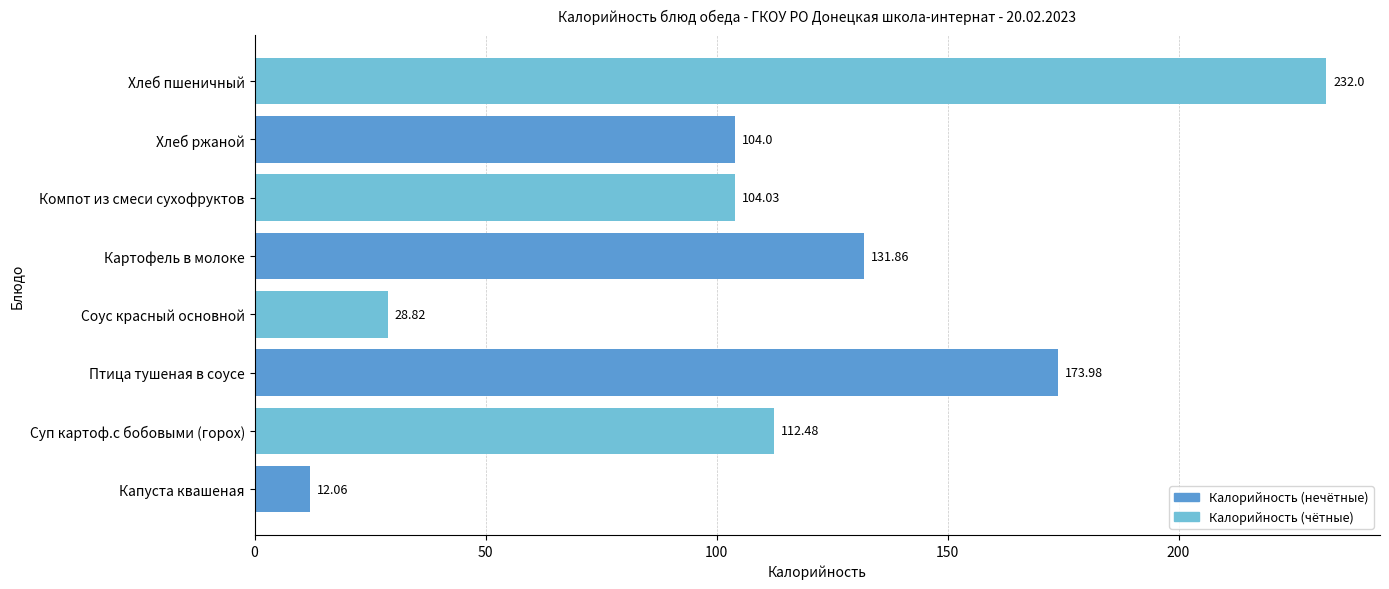

Which has a higher value, Суп картоф.с бобовыми (горох) or Птица тушеная в соусе?

Птица тушеная в соусе